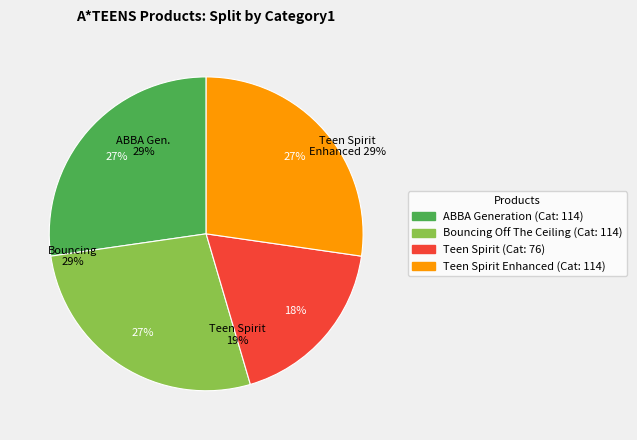

Which has a higher value, ABBA Generation (114) or Teen Spirit Enhanced (114)?

ABBA Generation (114)